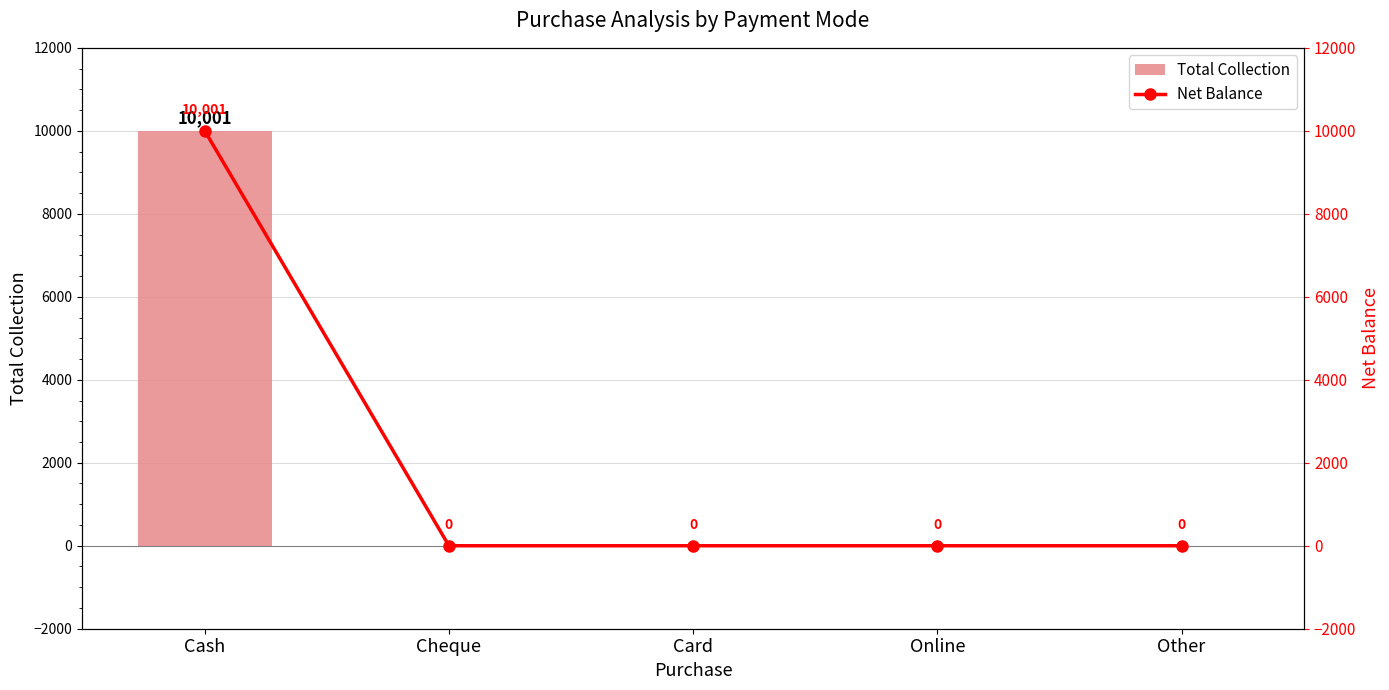

Which series has the largest total across all categories?

Total Collection